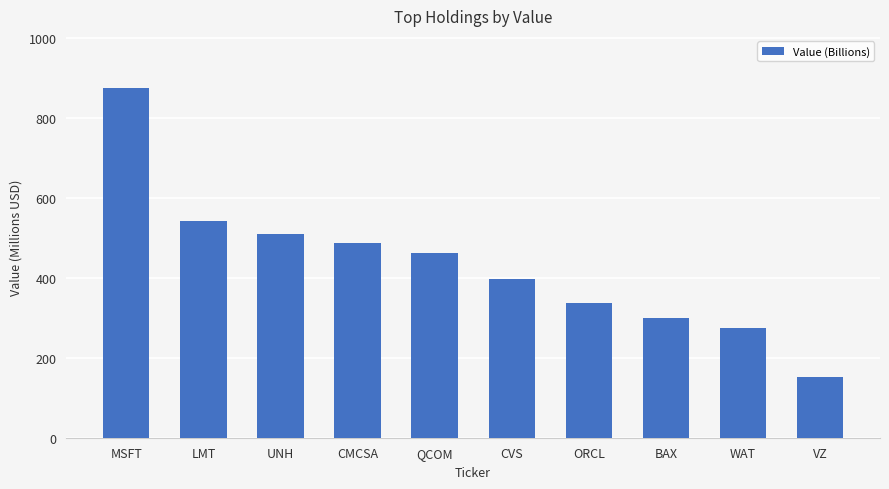

What is the label of the 6th bar from the right?

QCOM